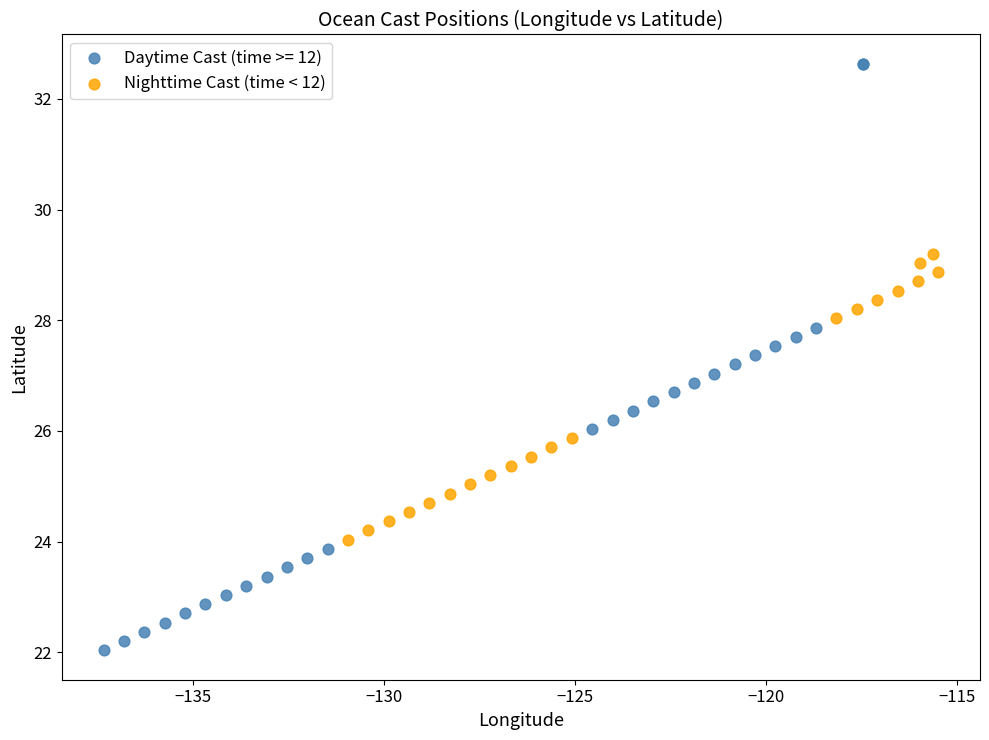

Which series contains the lowest Y value?

Daytime Cast (time >= 12)